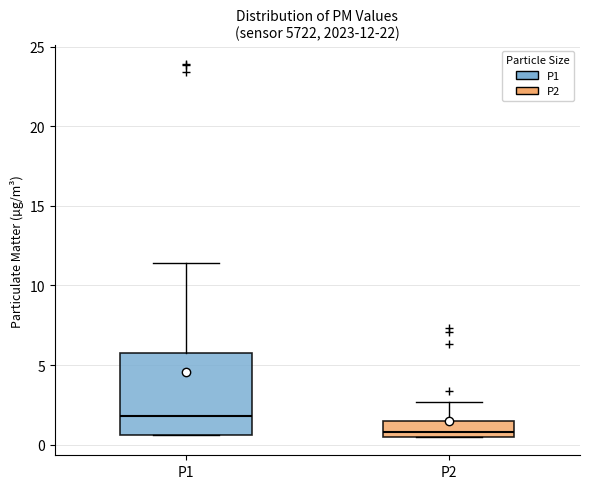

Which box is the tallest, from its lower edge to its upper edge?

P1